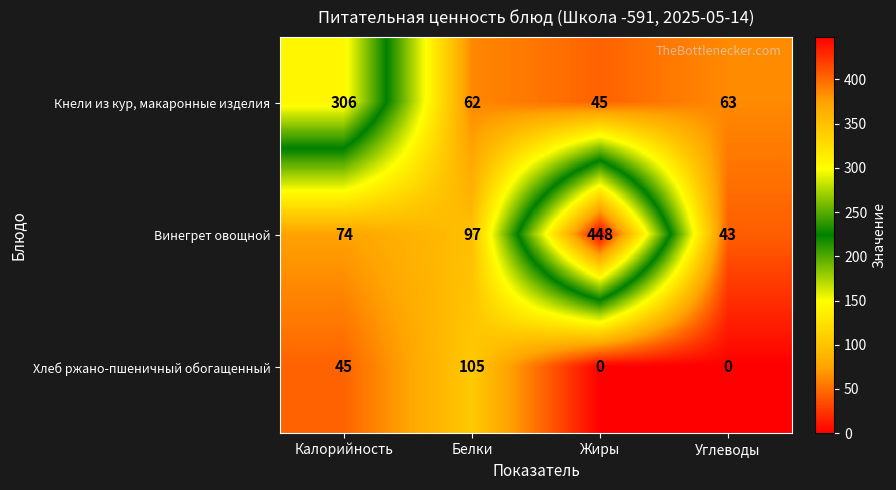

Reading left to right, transcribe all the data shown in this chart.

Кнели из кур, макаронные изделия: Калорийность=306	Белки=62	Жиры=45	Углеводы=63
Винегрет овощной: Калорийность=74	Белки=97	Жиры=448	Углеводы=43
Хлеб ржано-пшеничный обогащенный: Калорийность=45	Белки=105	Жиры=0	Углеводы=0